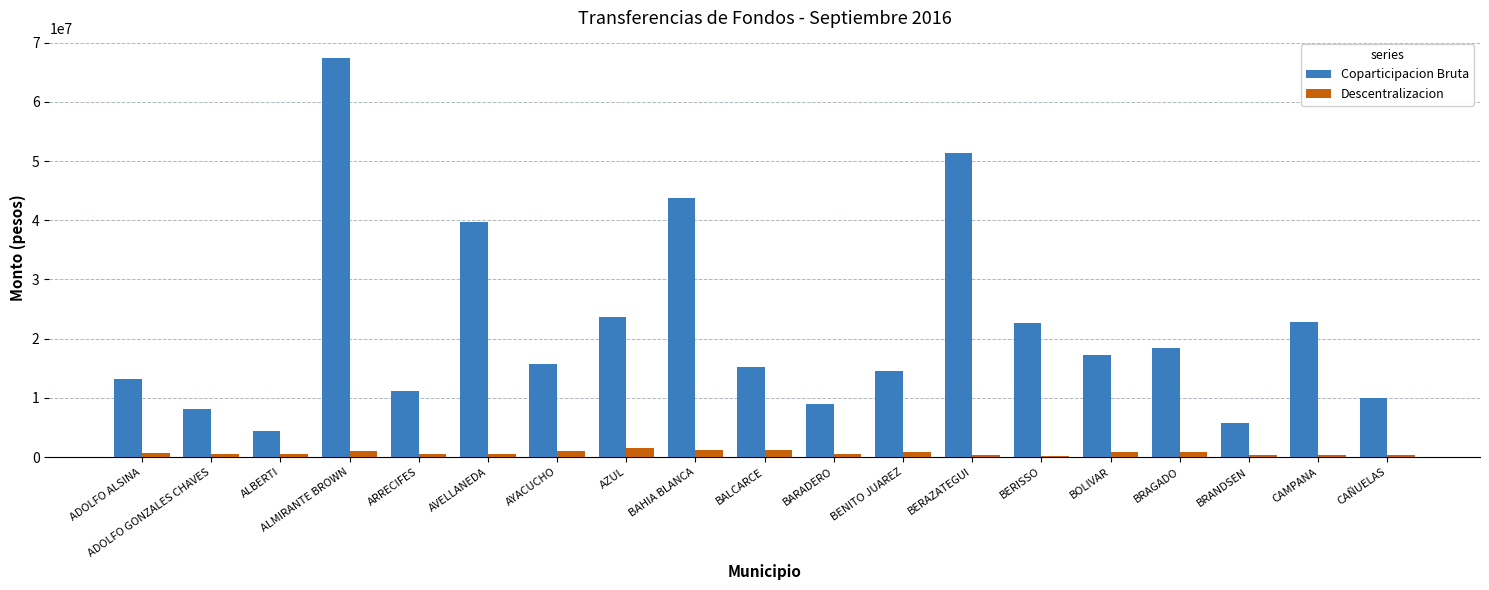

The Coparticipacion Bruta series shows 22670363.7 at BERISSO. True or false?

True